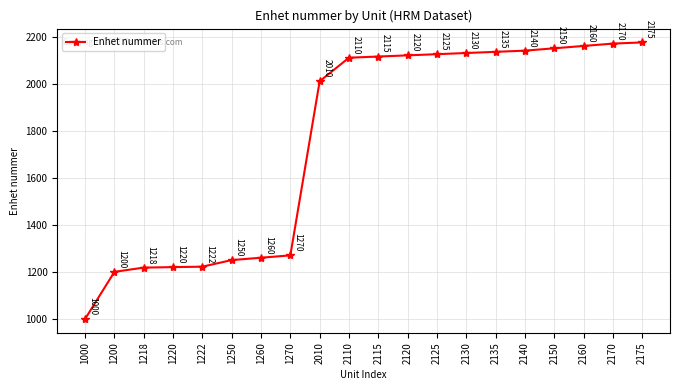

What is the sum of the values at 2010 and 2125?

4135